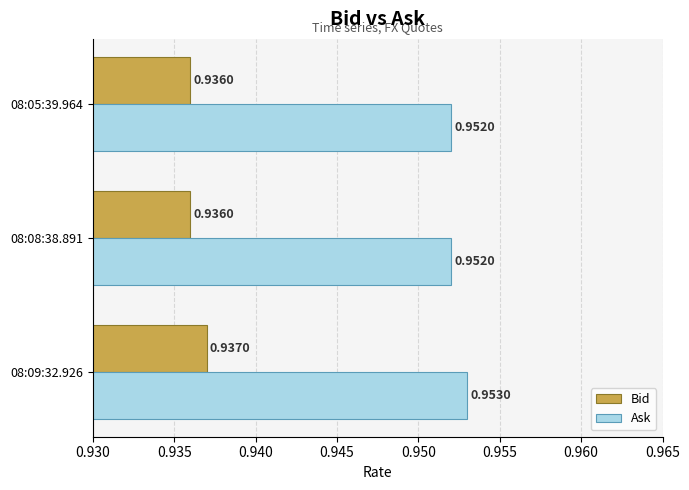

Rank the series by their maximum value, from highest to lowest.

Ask, Bid